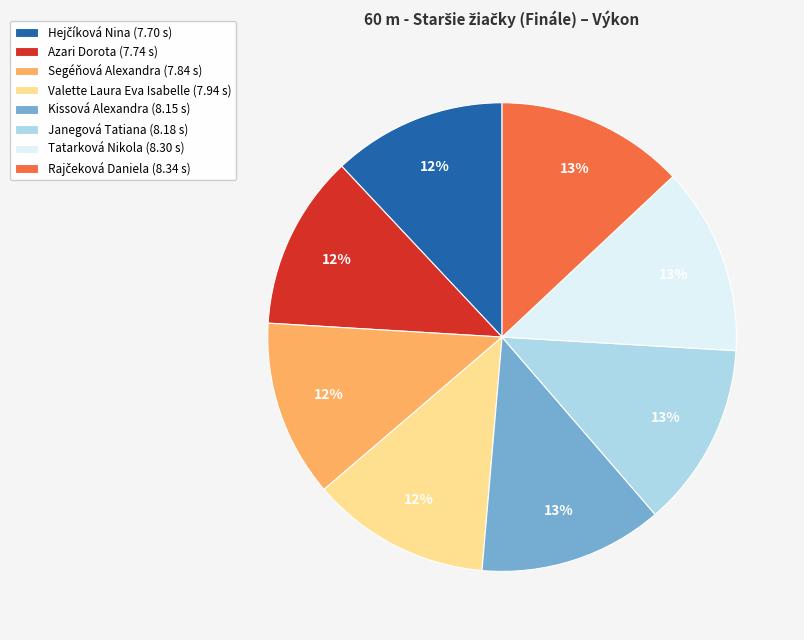

Does Segéňová Alexandra account for over 50% of the chart?

No